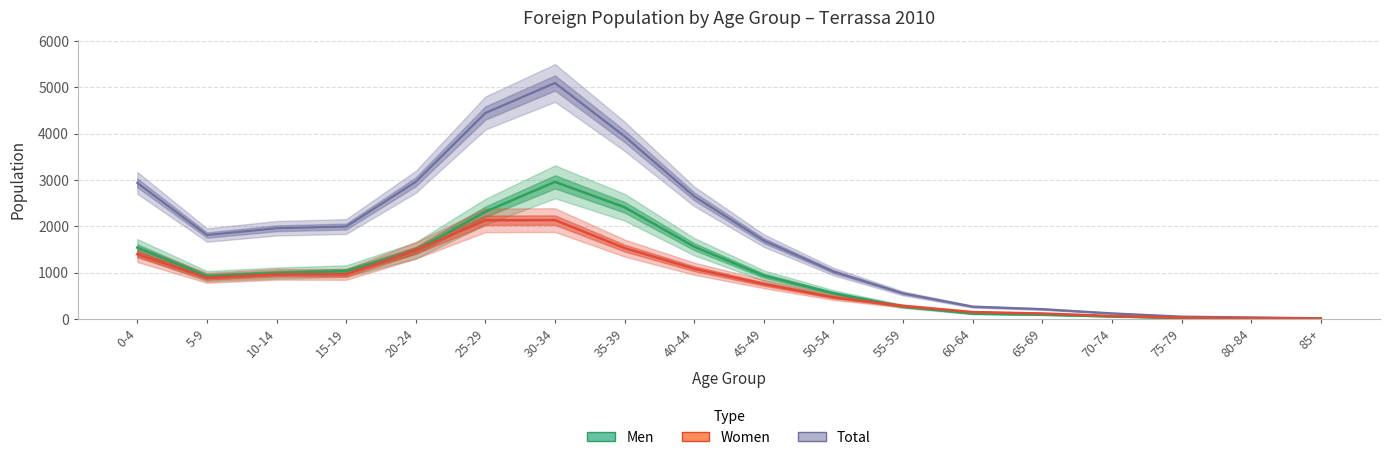

List the labels in order of Men value, largest first.

30-34, 35-39, 25-29, 40-44, 0-4, 20-24, 15-19, 10-14, 45-49, 5-9, 50-54, 55-59, 60-64, 65-69, 70-74, 75-79, 80-84, 85+